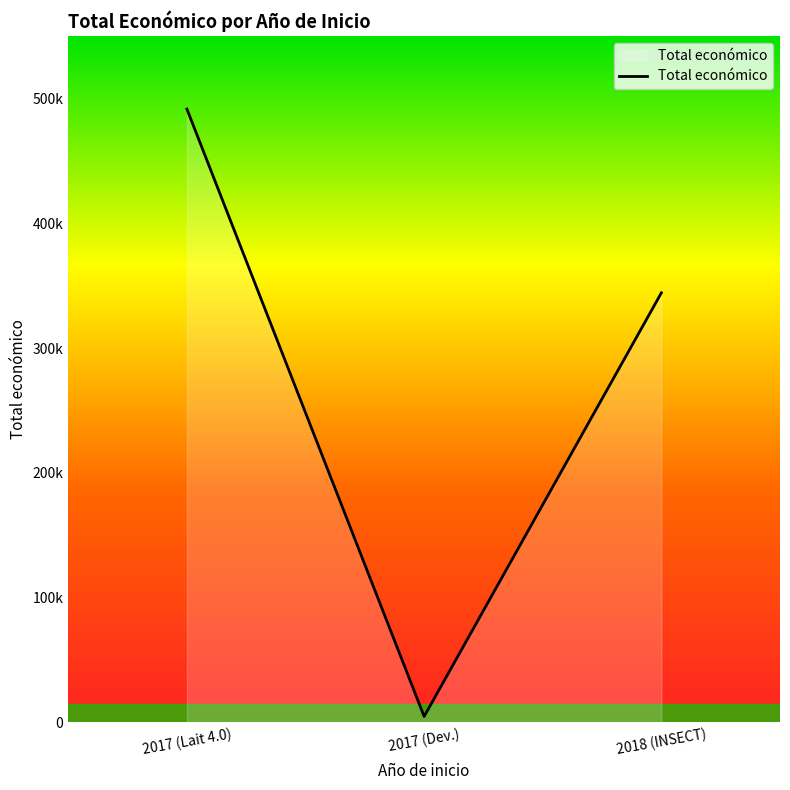

Does the chart display data point markers on the line(s)?

No